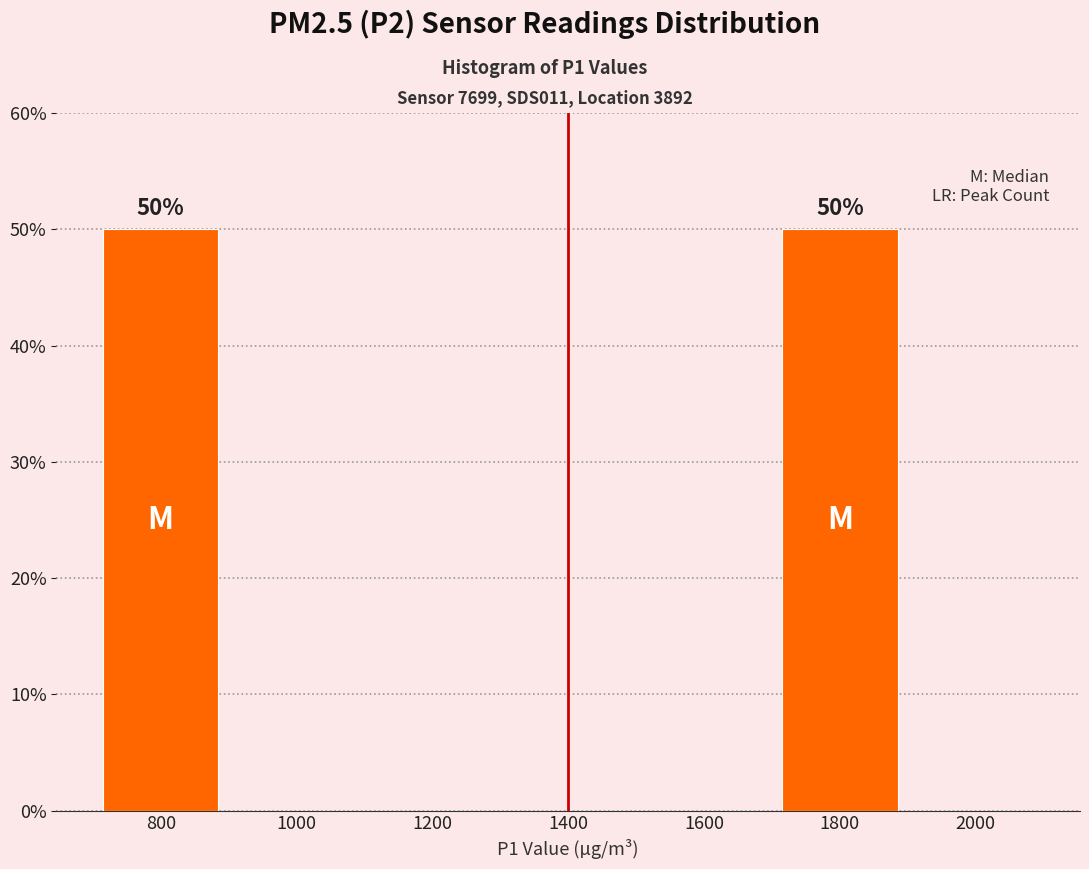

Reading left to right, transcribe all the data shown in this chart.

800=50	1000=0	1200=0	1400=0	1600=0	1800=50	2000=0